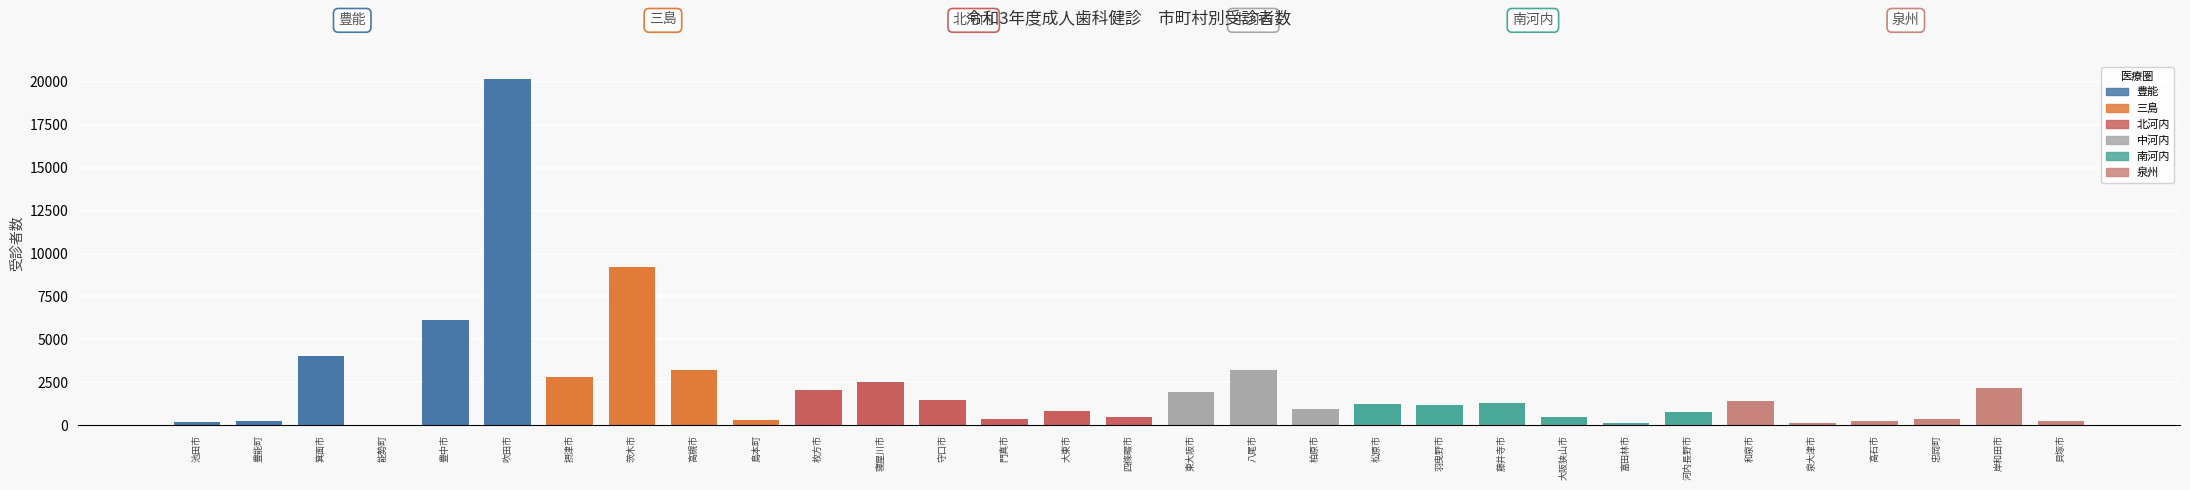

Are the bars horizontal?

No